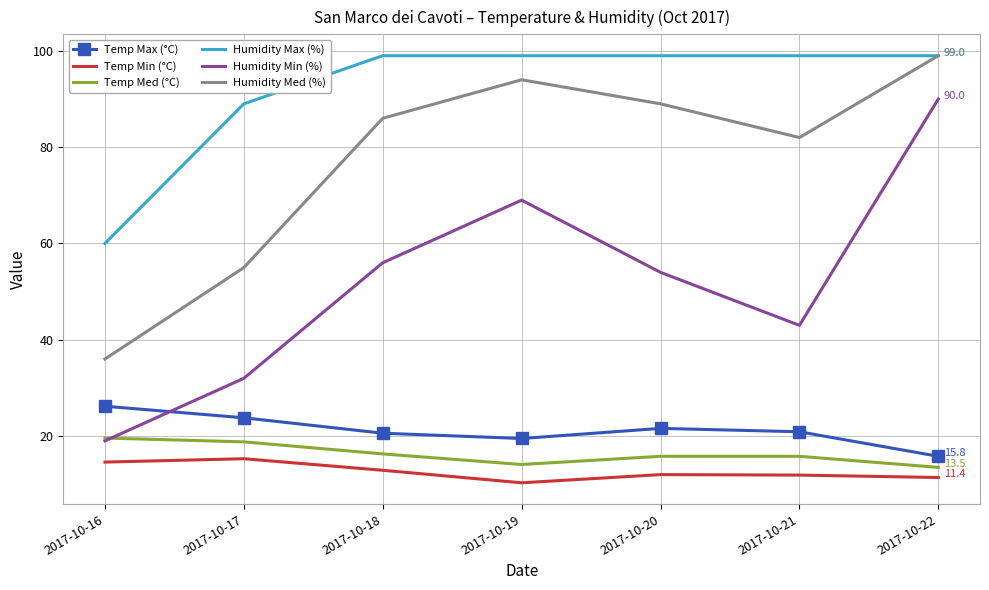

Which series has the largest total across all categories?

Humidity Max (%)